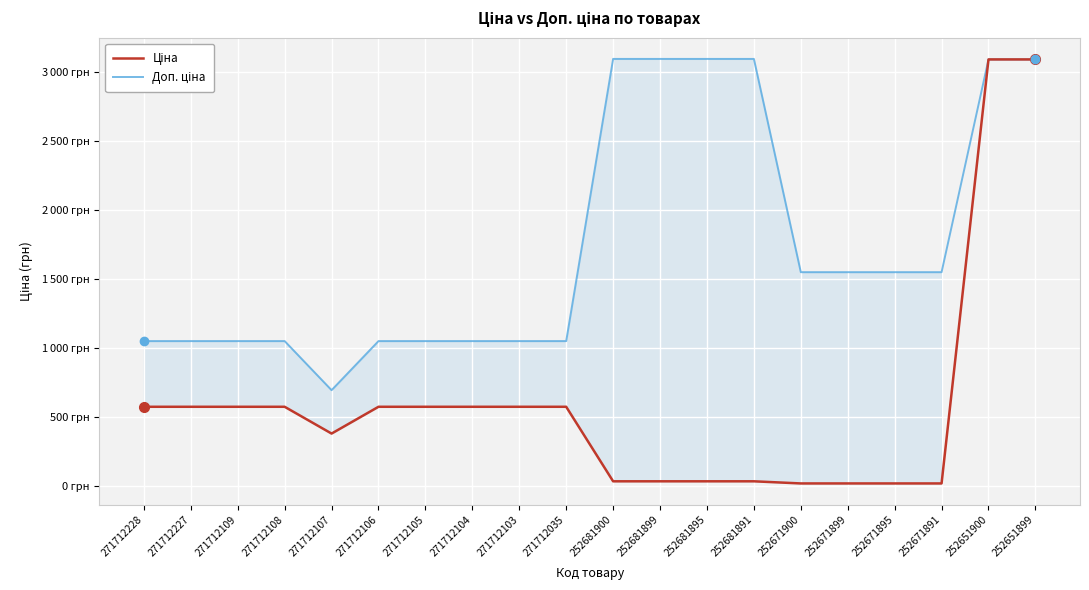

What is the value of the Доп. ціна point at the 20th from the left?

3091.0